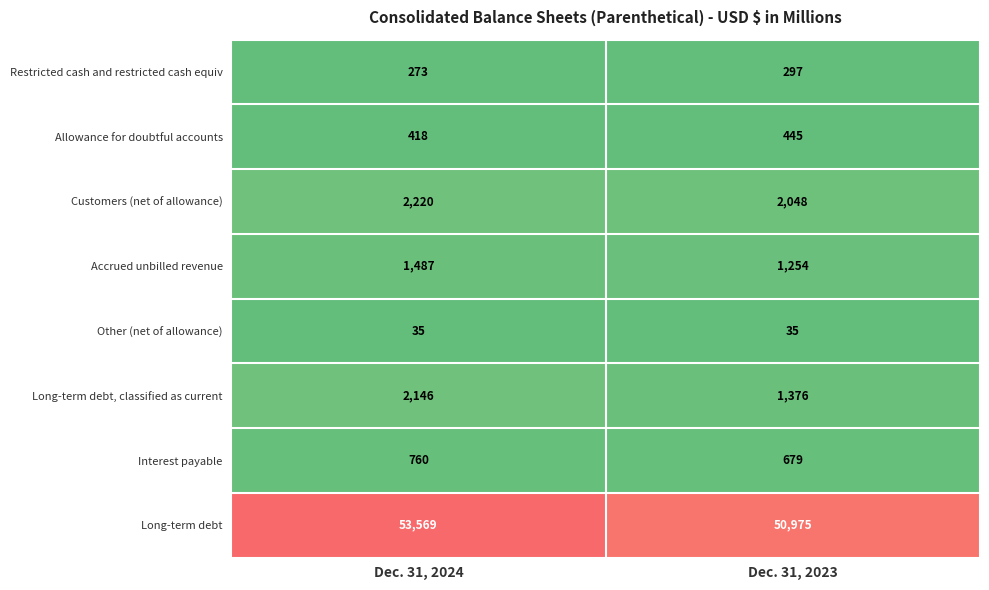

What is the total value across all series at Dec. 31, 2024?

60908